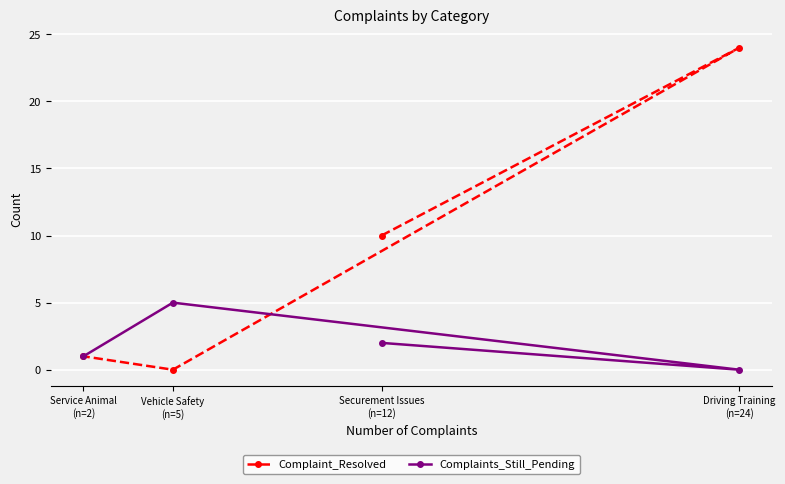

What is the difference between the highest and lowest values at Driving Training
(n=24)?

24